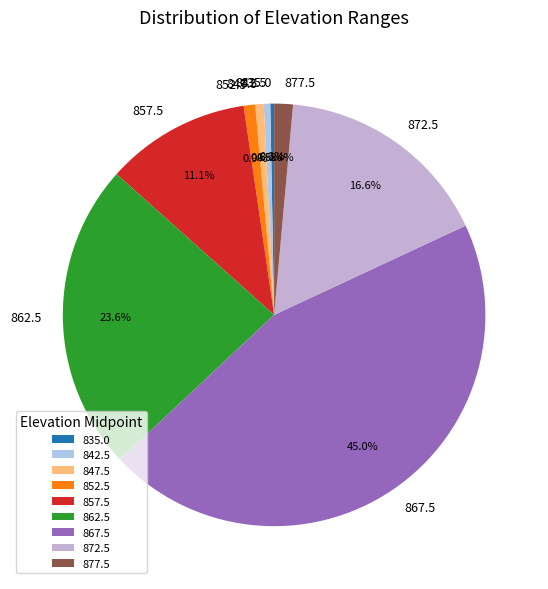

What is the ratio of the value at 877.5 to the value at 872.5?

0.1